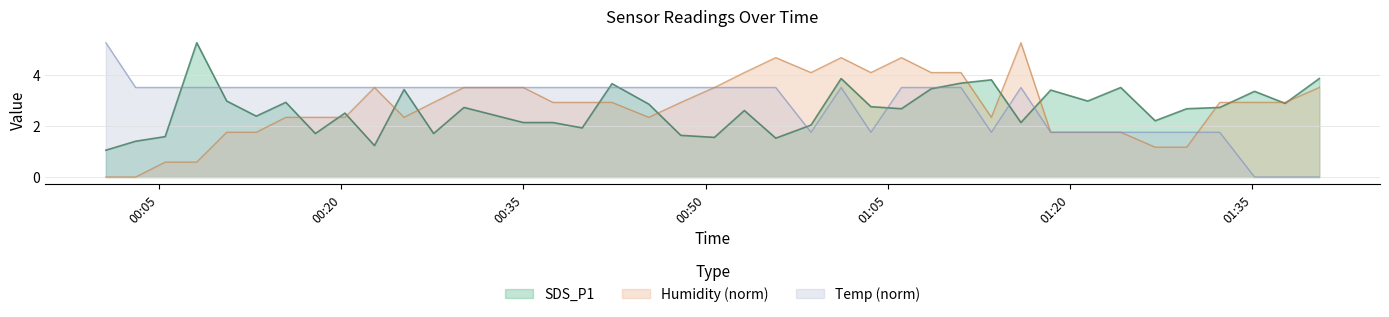

Reading left to right, transcribe all the data shown in this chart.

SDS_P1: 1.1	1.4	1.6	5.2	3.0	2.4	2.9	1.7	2.5	1.2	3.4	1.7	2.7	2.1	2.1	1.9	3.6	2.9	1.6	1.6	2.6	1.5	2.0	3.9	2.8	2.7	3.5	3.7	3.8	2.1	3.4	3.0	3.5	2.2	2.7	2.7	3.4	2.9	3.9
Temp: 5.2	3.5	3.5	3.5	3.5	3.5	3.5	3.5	3.5	3.5	3.5	3.5	3.5	3.5	3.5	3.5	3.5	3.5	3.5	3.5	3.5	3.5	1.7	3.5	1.7	3.5	3.5	3.5	1.7	3.5	1.7	1.7	1.7	1.7	1.7	1.7	0.0	0.0	0.0
Humidity: 0.0	0.0	0.6	0.6	1.7	1.7	2.3	2.3	2.3	3.5	2.3	2.9	3.5	3.5	2.9	2.9	2.9	2.3	2.9	3.5	4.1	4.7	4.1	4.7	4.1	4.7	4.1	4.1	2.3	5.2	1.7	1.7	1.7	1.2	1.2	2.9	2.9	2.9	3.5